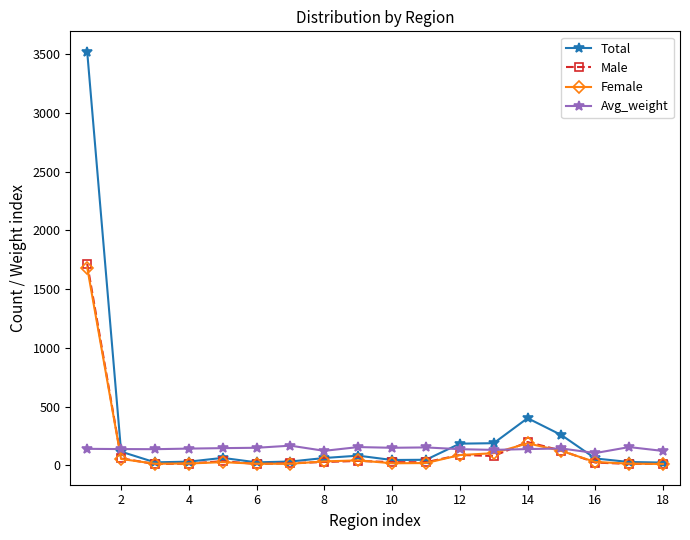

Does the chart display data point markers on the line(s)?

Yes